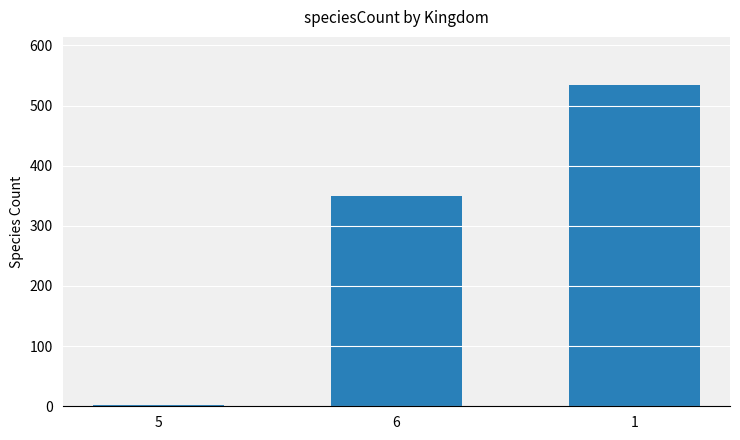

What position from the left is 6?

2